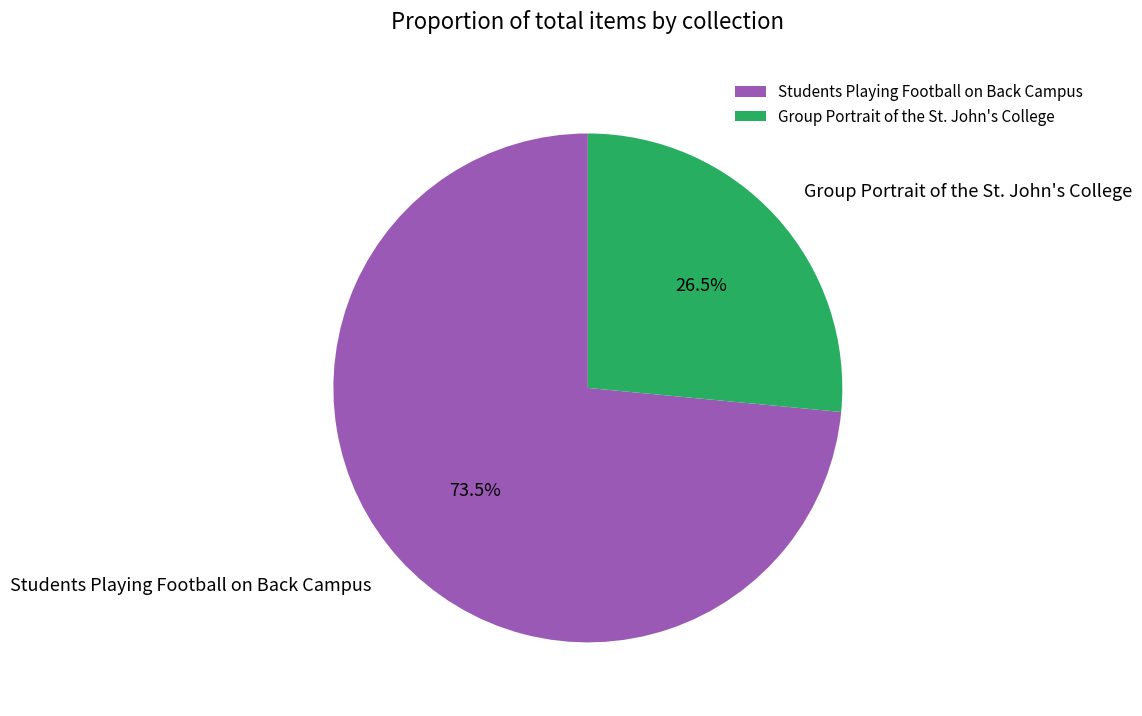

What is the ratio of the value at Group Portrait of the St. John's College to the value at Students Playing Football on Back Campus?

0.4